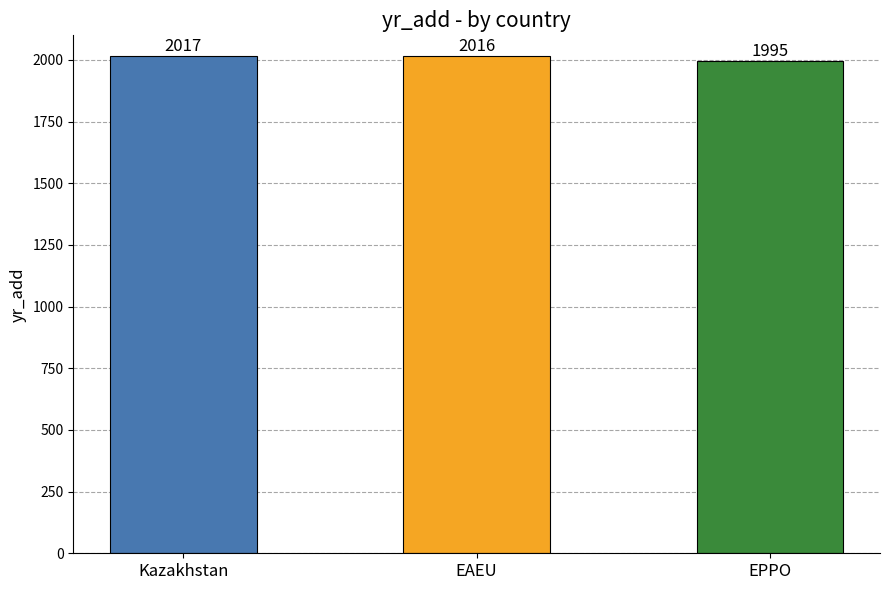

What is the change in value from Kazakhstan to EAEU?

-1